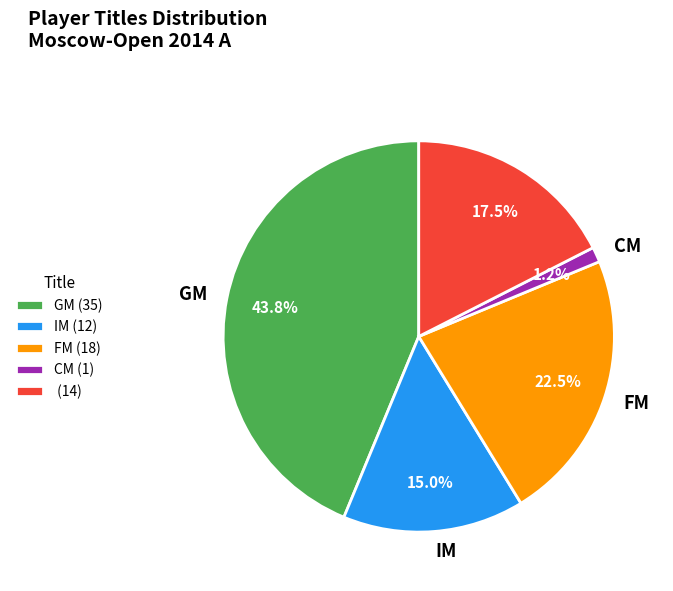

Is there any slice that represents more than half of the pie?

No